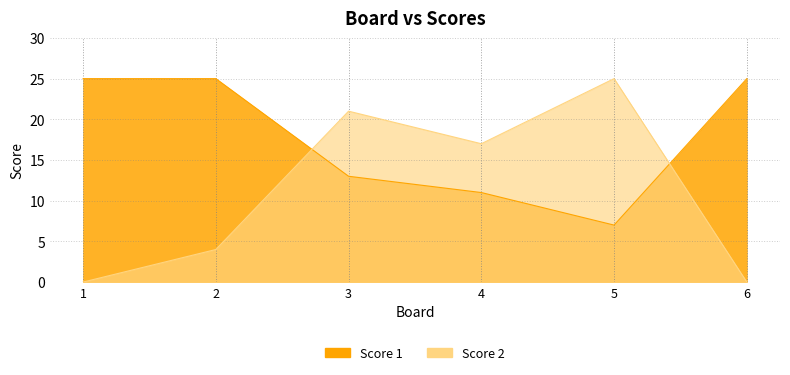

Which category has the lowest value across all series?

1